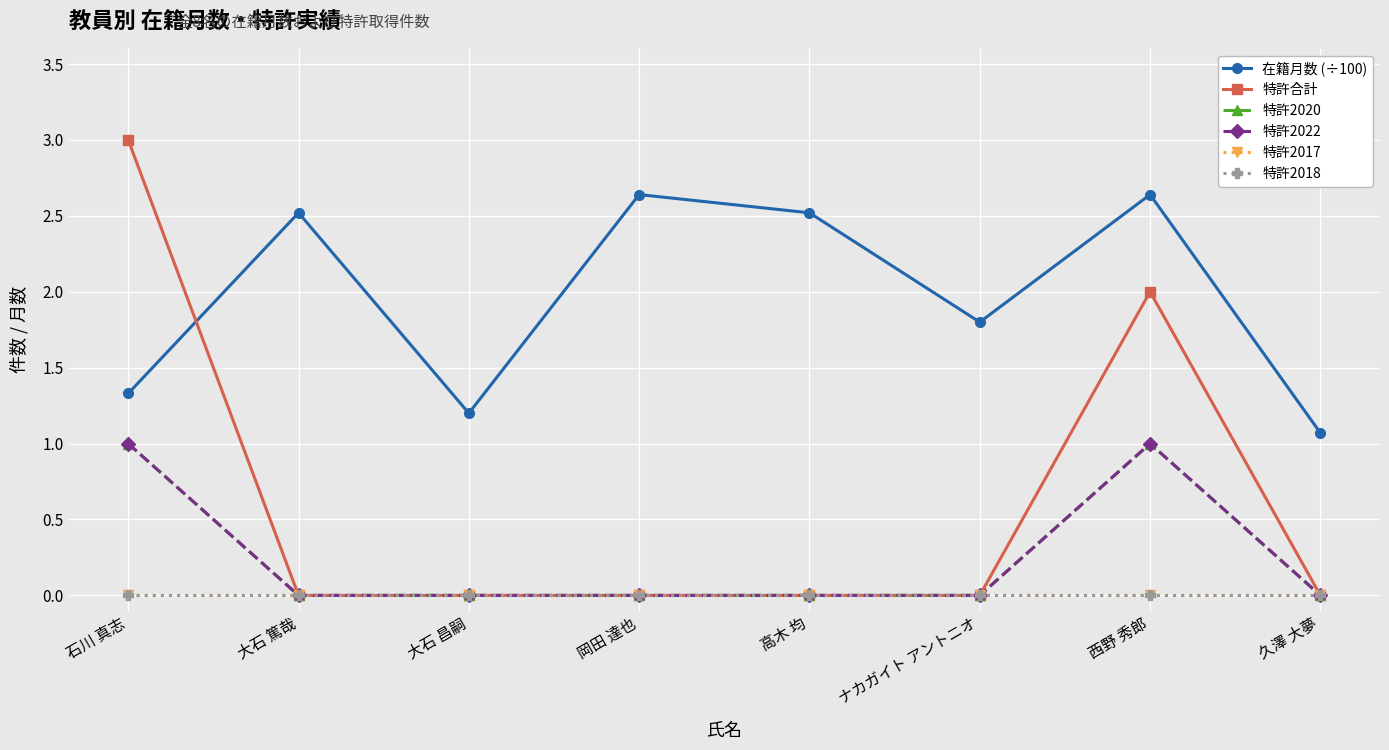

Which series has the widest spread of values?

特許合計